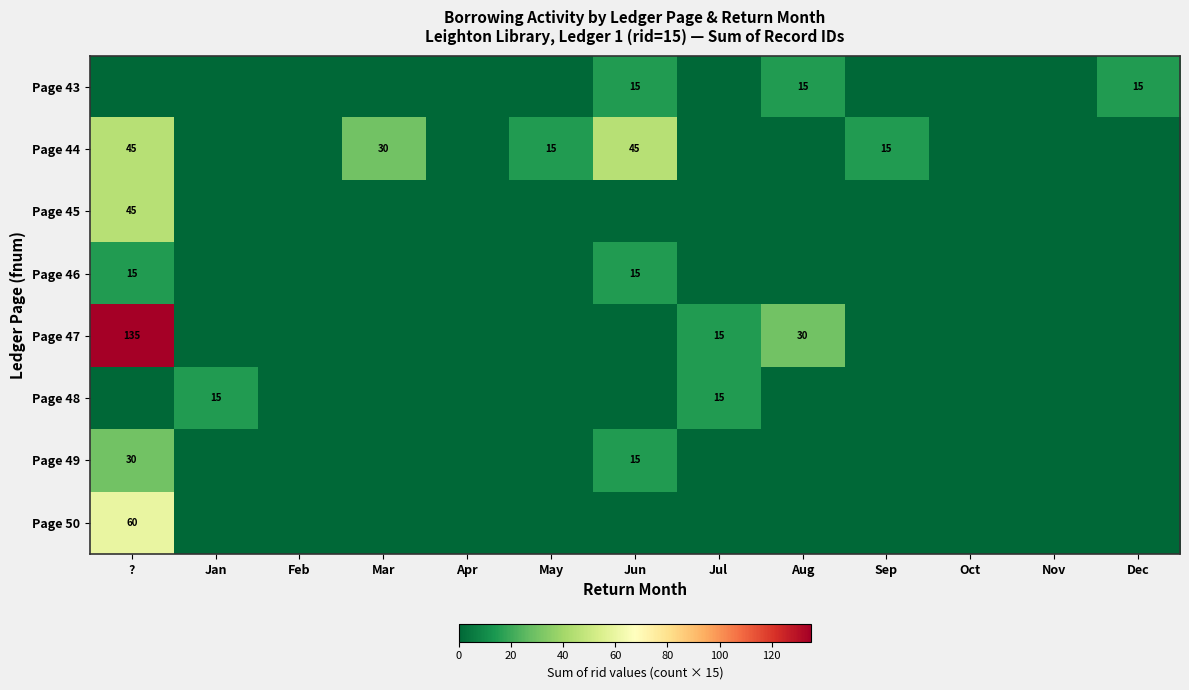

How many data points does each series have?

13